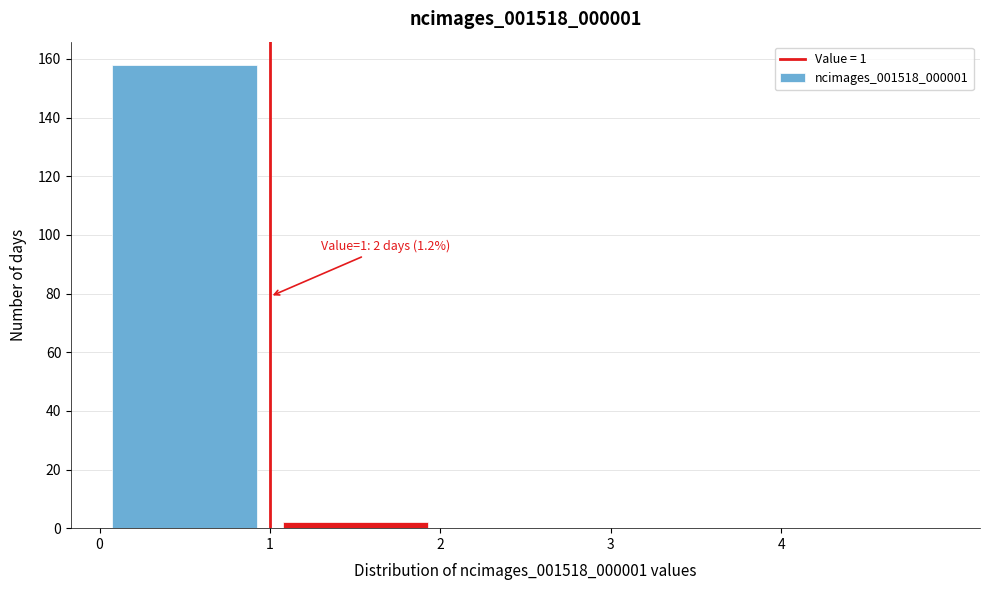

Which range on the x-axis has the tallest bar?

0 to 1